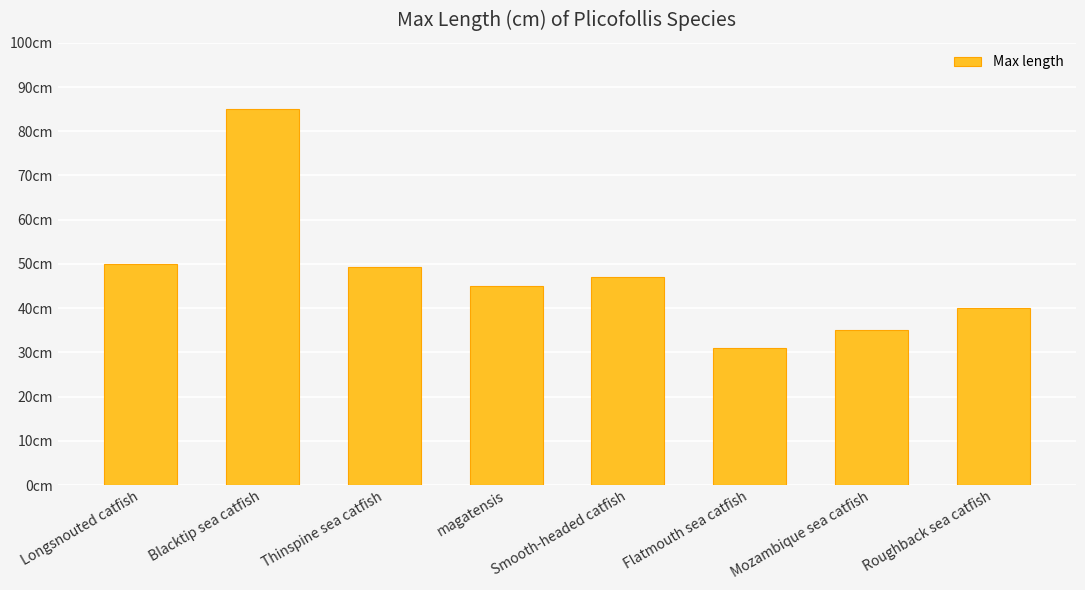

Which label corresponds to the largest value in the chart?

Blacktip sea catfish